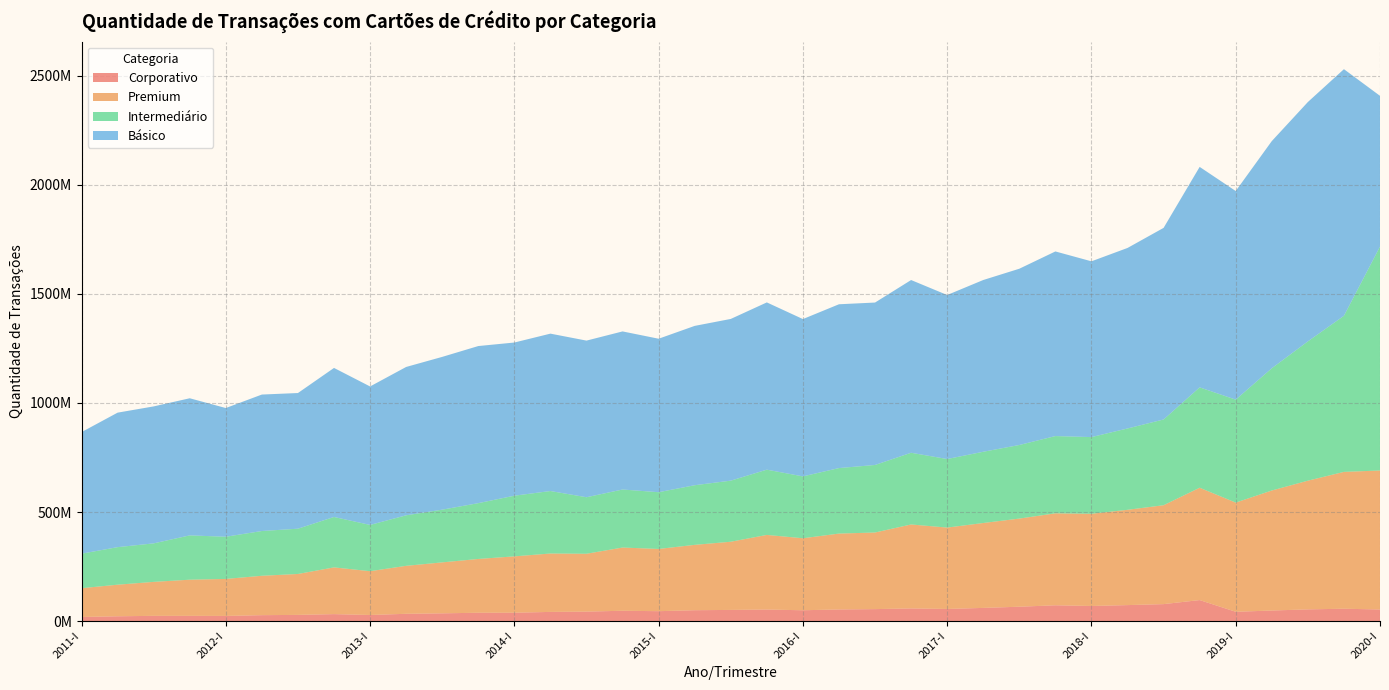

Reading left to right, extract all data points from this chart.

Corporativo: 18925158	22150506	24152819	24157834	23748889	27243219	28513805	32025349	28073414	33527951	35645236	38349280	38492489	42175062	43574893	47456100	45525948	49948766	51325181	53016154	49783299	53418837	55008883	58136372	55740540	60556286	65977364	72572529	69365387	73395475	77921270	96479264	42763888	48537327	53794178	56763634	53319603
Premium: 131942428	144783791	155701518	165701645	169622041	180580825	187581428	214235770	200737939	219904191	233586219	246588519	258299674	267711609	265182620	289824610	285270495	299621150	312525175	342070581	330025529	347859636	351182200	384866384	373007909	389187697	404032958	421515829	422593517	436800028	453313006	514895643	500464518	550170575	589957023	627294553	637089753
Intermediário: 158156783	172090039	176501294	203087729	193392688	205170493	207535924	231091847	212089357	231542937	241631272	255763552	278099195	286405434	259070692	265982607	260096210	273315554	280016919	299142223	283571156	300238102	309542946	328682856	314234656	326545364	337278719	354137486	351595596	372855519	392977739	460138904	471929336	560384948	638519889	715498688	1026626246
Básico: 557318680	616569632	627846975	628596475	589985408	625580885	621905875	683232591	634765498	680039488	700337532	720185714	702140136	721488692	718002112	724680486	703564750	730409320	741282770	766715319	721182008	750888986	744581758	791820996	751889100	787316171	808021048	846329940	805730919	827454575	878352986	1010616957	956363171	1041319260	1097163970	1130509844	690842764